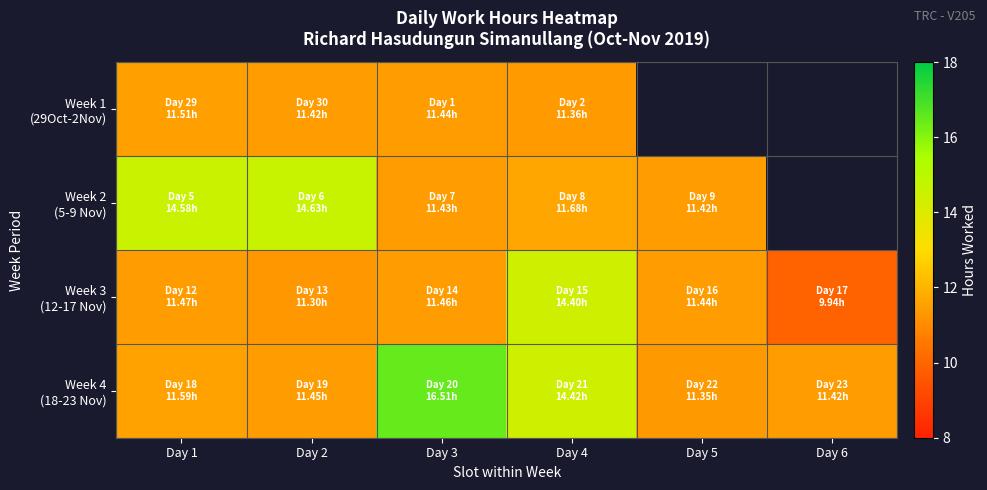

At which label does Week 3 (12-17 Nov) reach its minimum?

Day 6